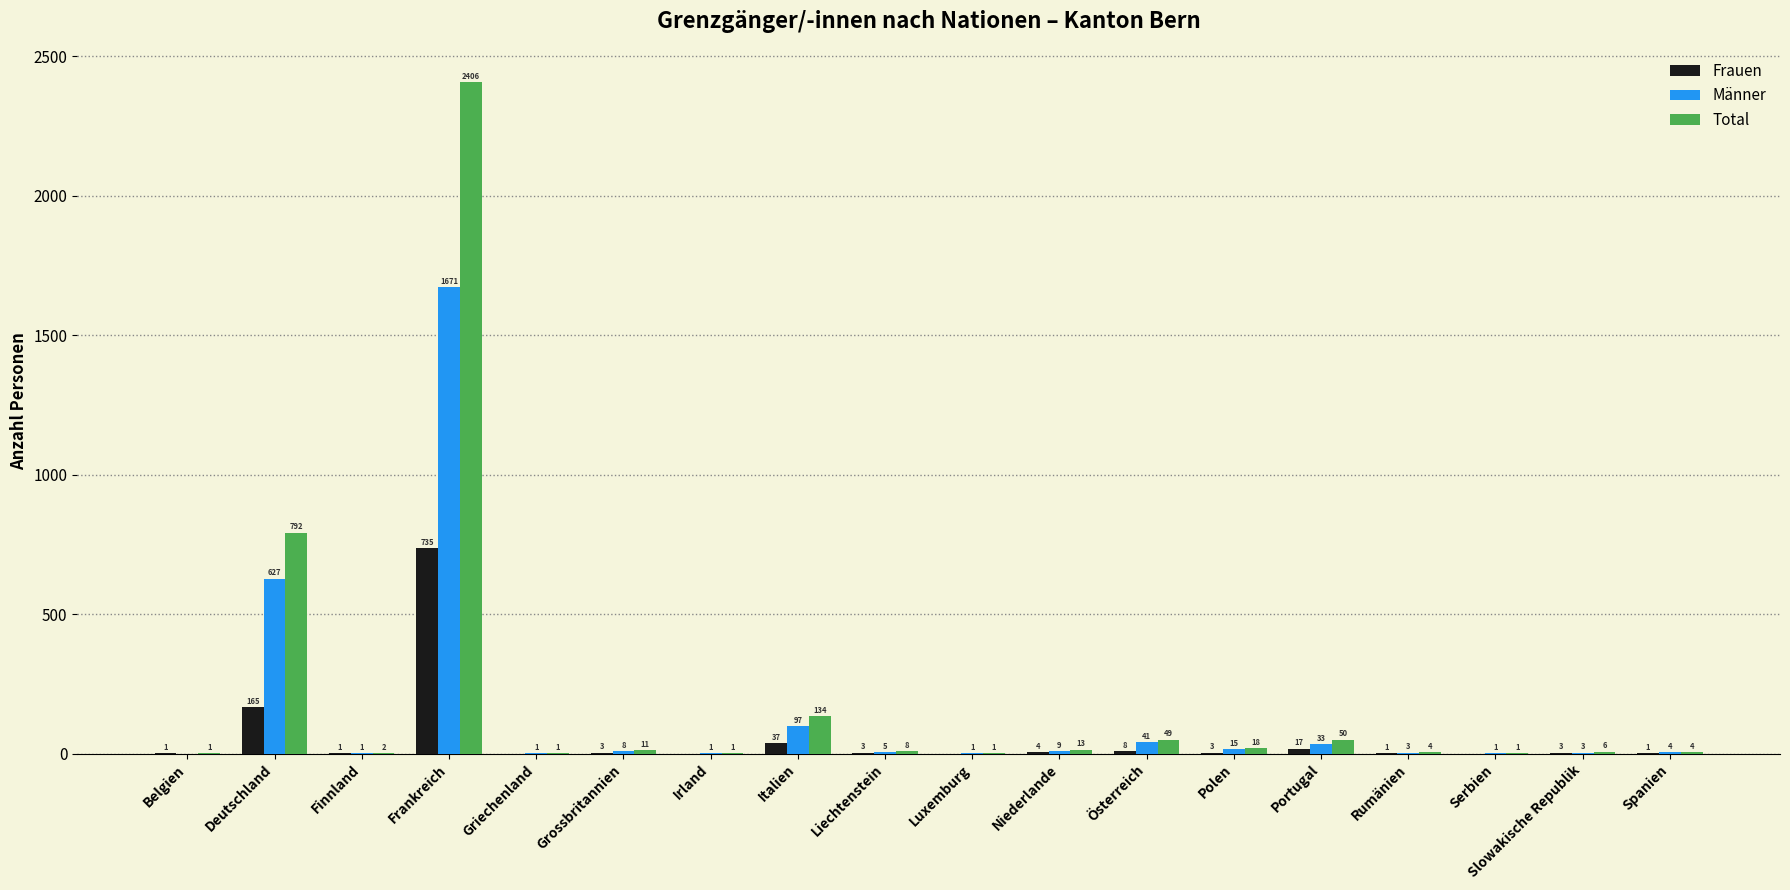

Which series changed the most between Liechtenstein and Portugal?

Total